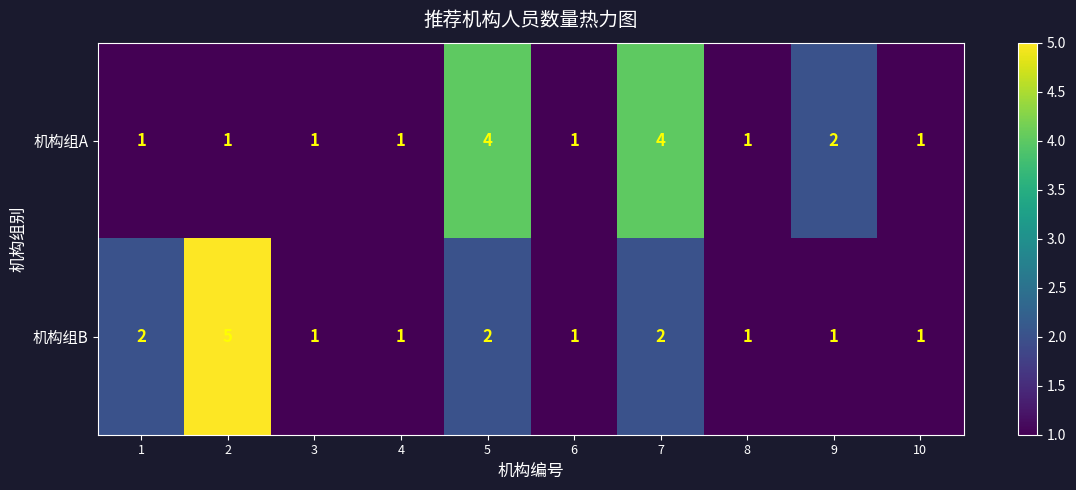

True or false: 机构组B has a value of 1 at 3.

True